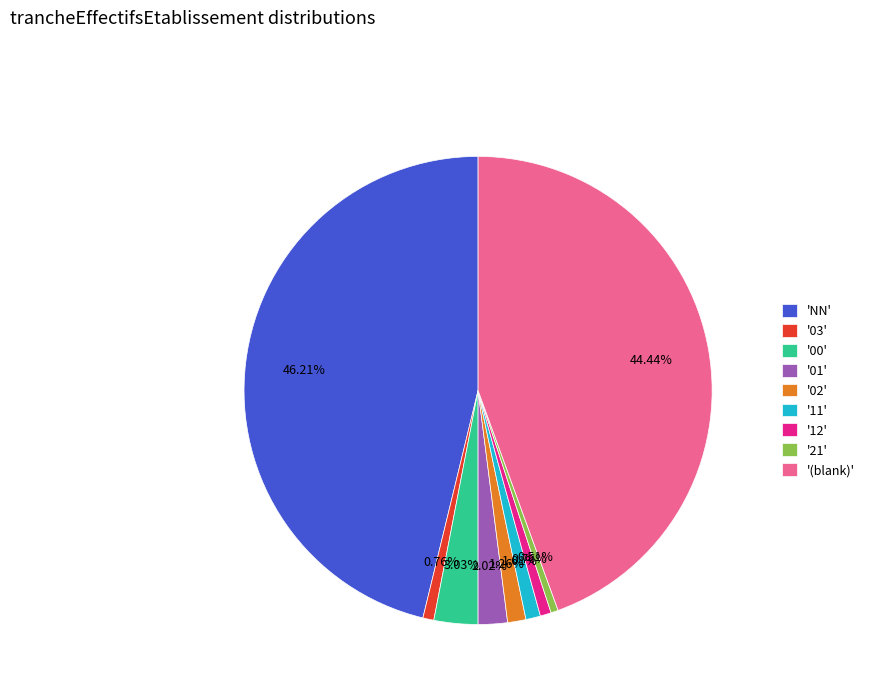

Do '11' and '02' together represent more than half of the pie?

No